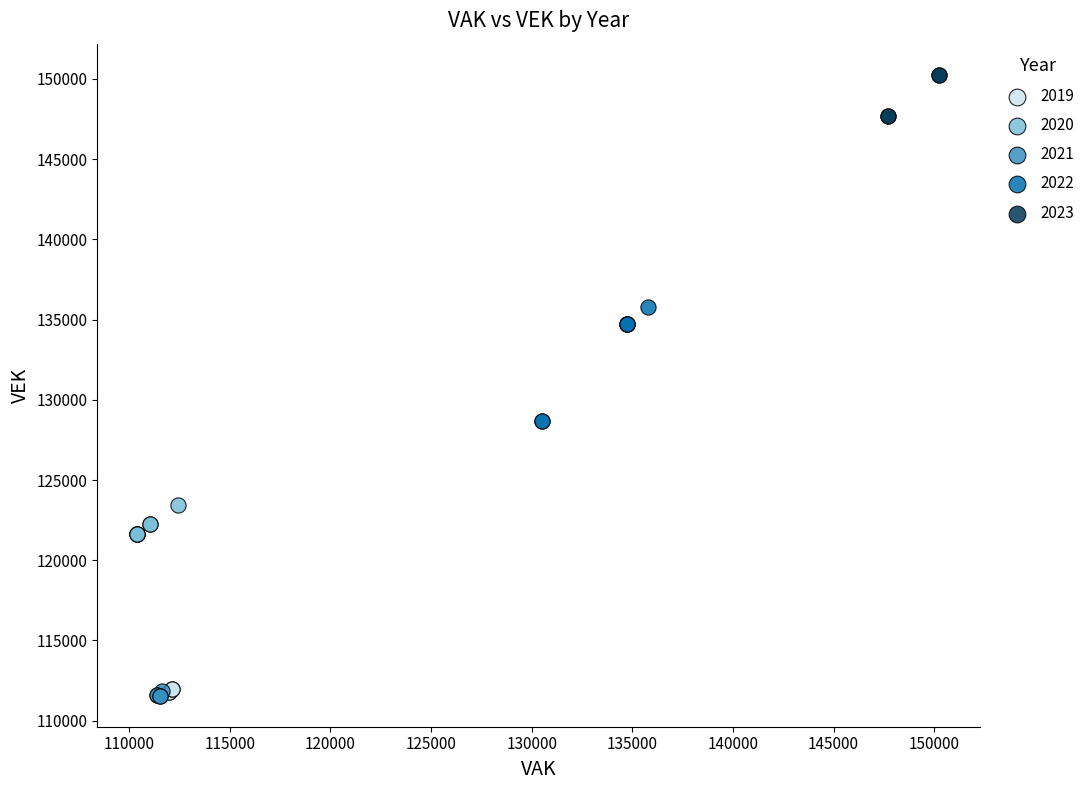

Which series contains the highest Y value?

2023